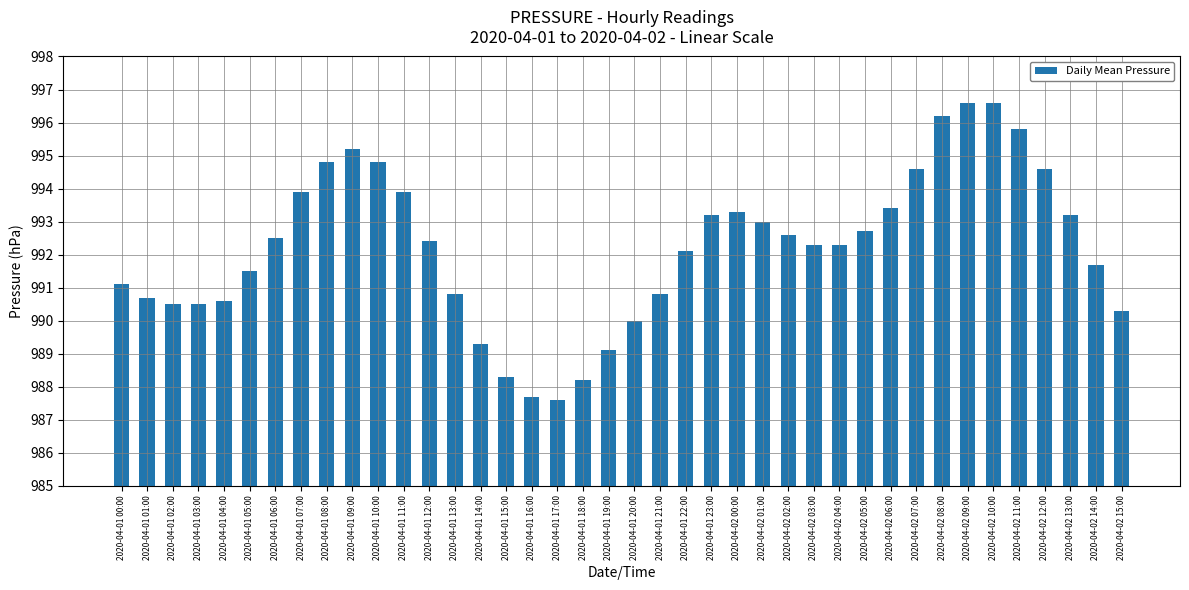

What is the smallest value displayed?

987.6